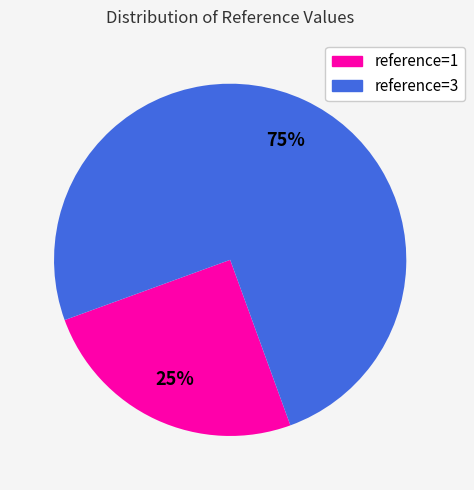

Does any single category account for the majority?

Yes